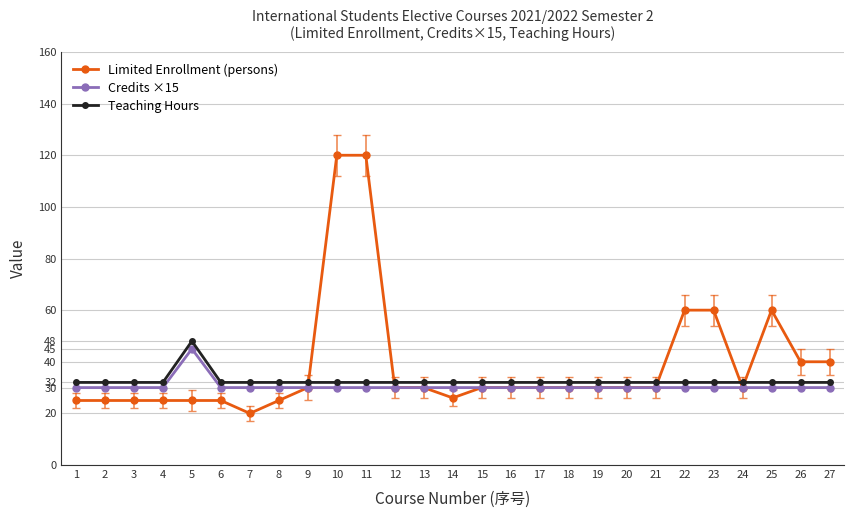

What is the value of the Teaching Hours point at the 15th from the left?

32